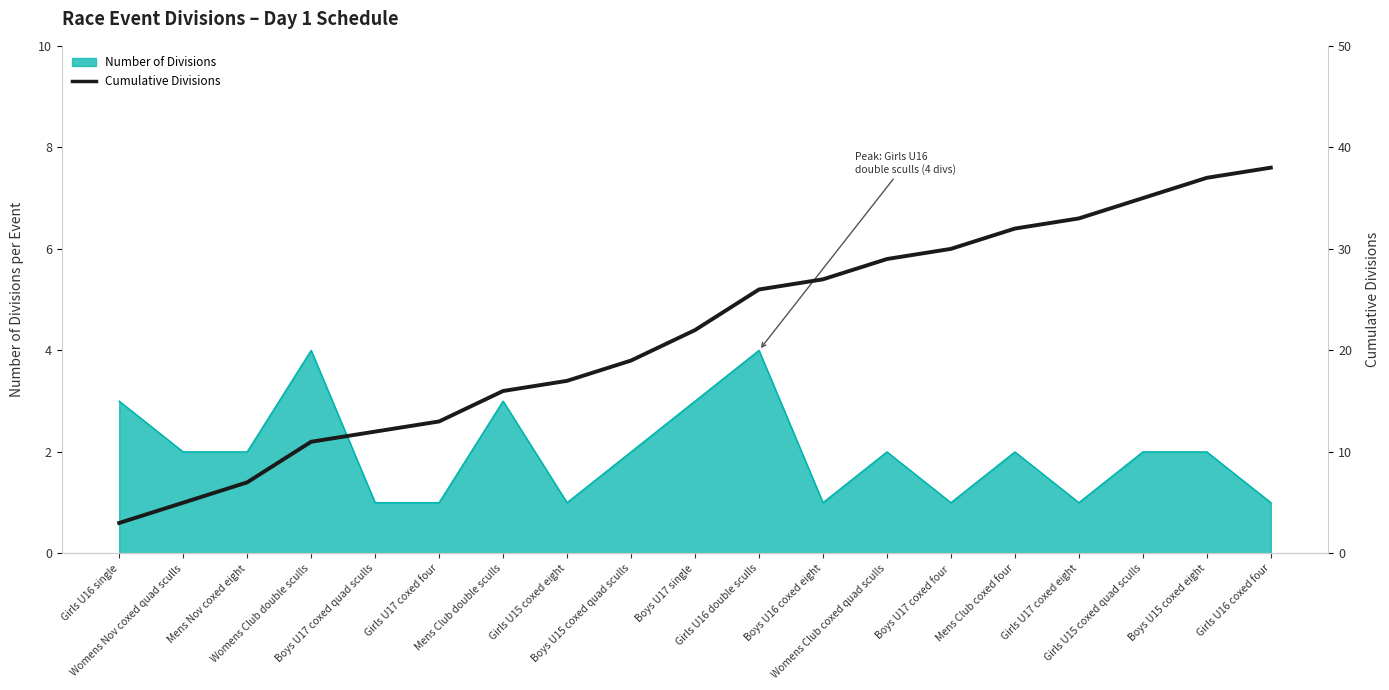

Rank the categories by value from lowest to highest.

Girls U16 single, Womens Nov coxed quad sculls, Mens Nov coxed eight, Womens Club double sculls, Boys U17 coxed quad sculls, Girls U17 coxed four, Mens Club double sculls, Girls U15 coxed eight, Boys U15 coxed quad sculls, Boys U17 single, Girls U16 double sculls, Boys U16 coxed eight, Womens Club coxed quad sculls, Boys U17 coxed four, Mens Club coxed four, Girls U17 coxed eight, Girls U15 coxed quad sculls, Boys U15 coxed eight, Girls U16 coxed four